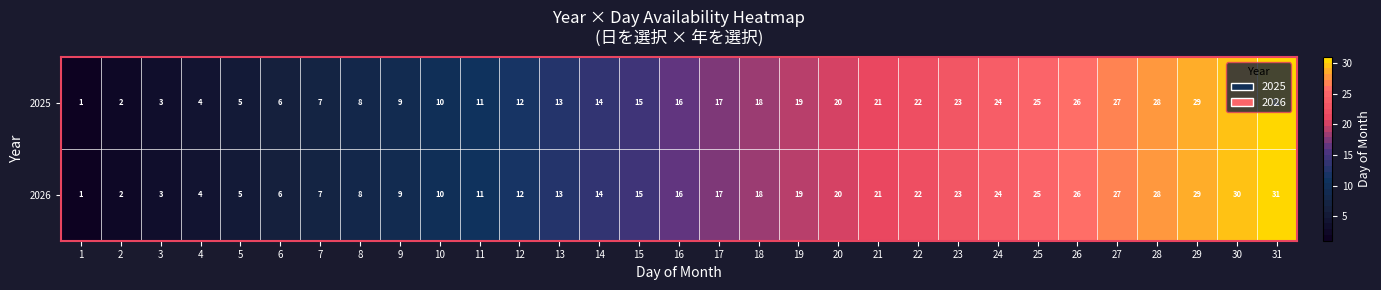

At which category does the chart reach its minimum across all series?

1